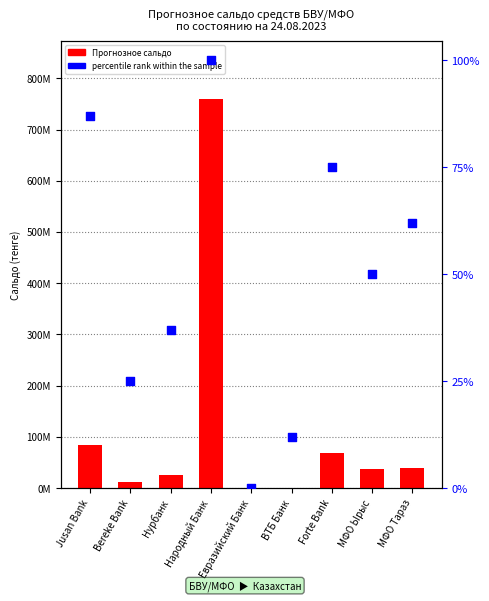

At which category is the sum across all series the highest?

Народный Банк